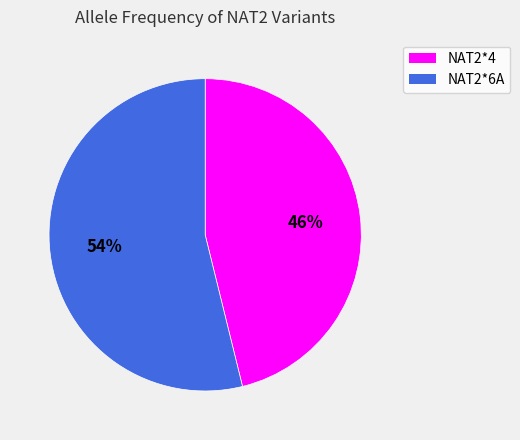

Which slice is the largest?

NAT2*6A